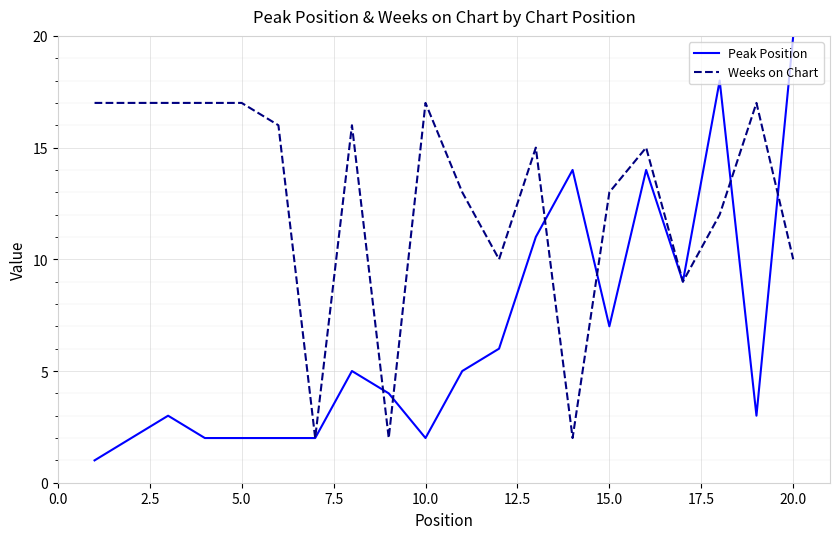

Which series has the largest range (max minus min)?

Peak Position